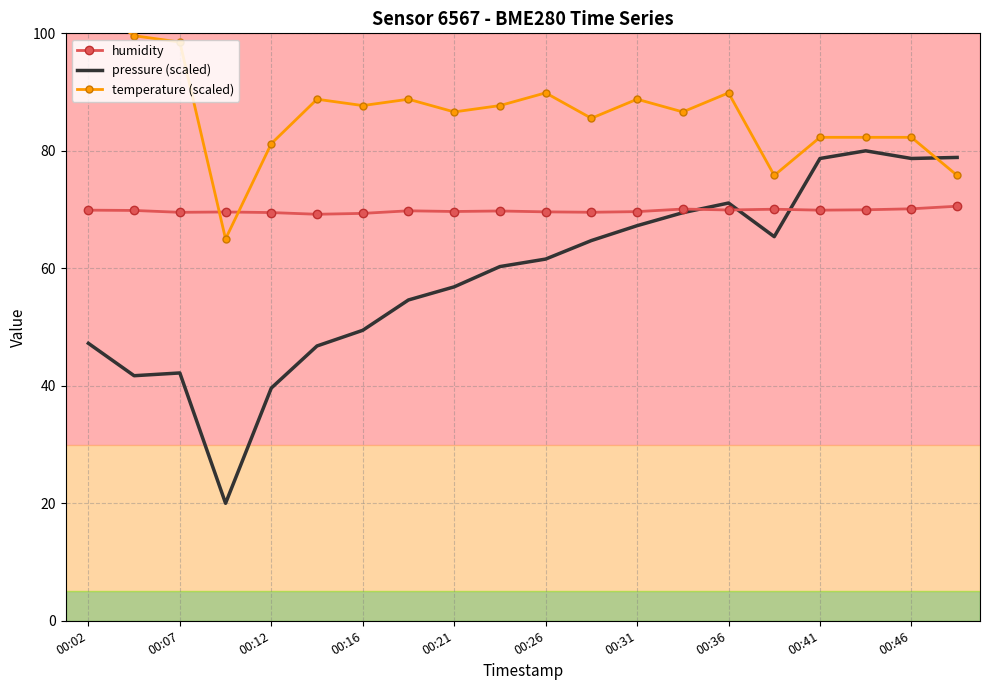

What is the approximate value of pressure (scaled) at 00:46?

78.7